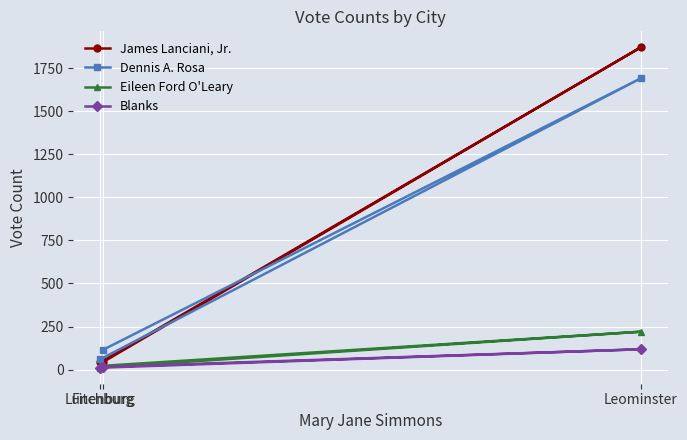

What is the difference between the James Lanciani, Jr. values at Fitchburg and Lunenburg?

2